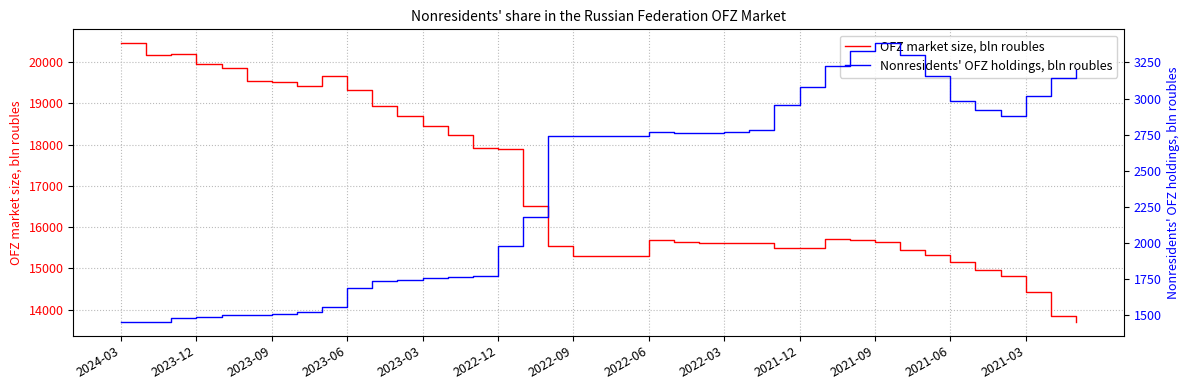

What is the highest value of the OFZ market size, bln roubles series?

20454